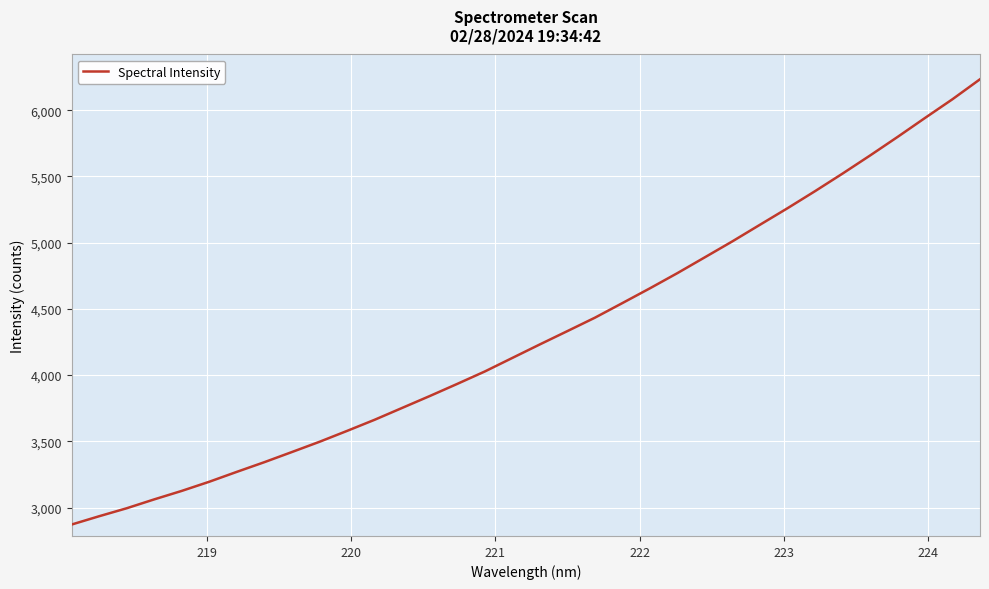

What is the greatest value displayed?

6233.9